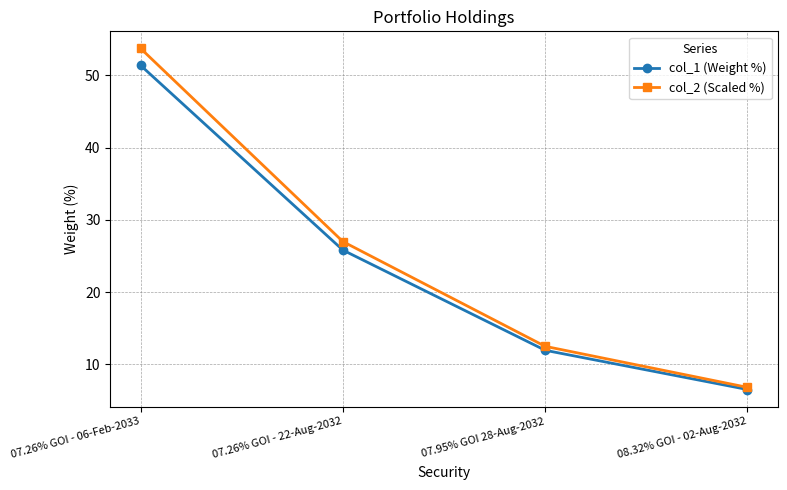

At which label is col_2 (Scaled %) closest to 30?

07.26% GOI - 22-Aug-2032